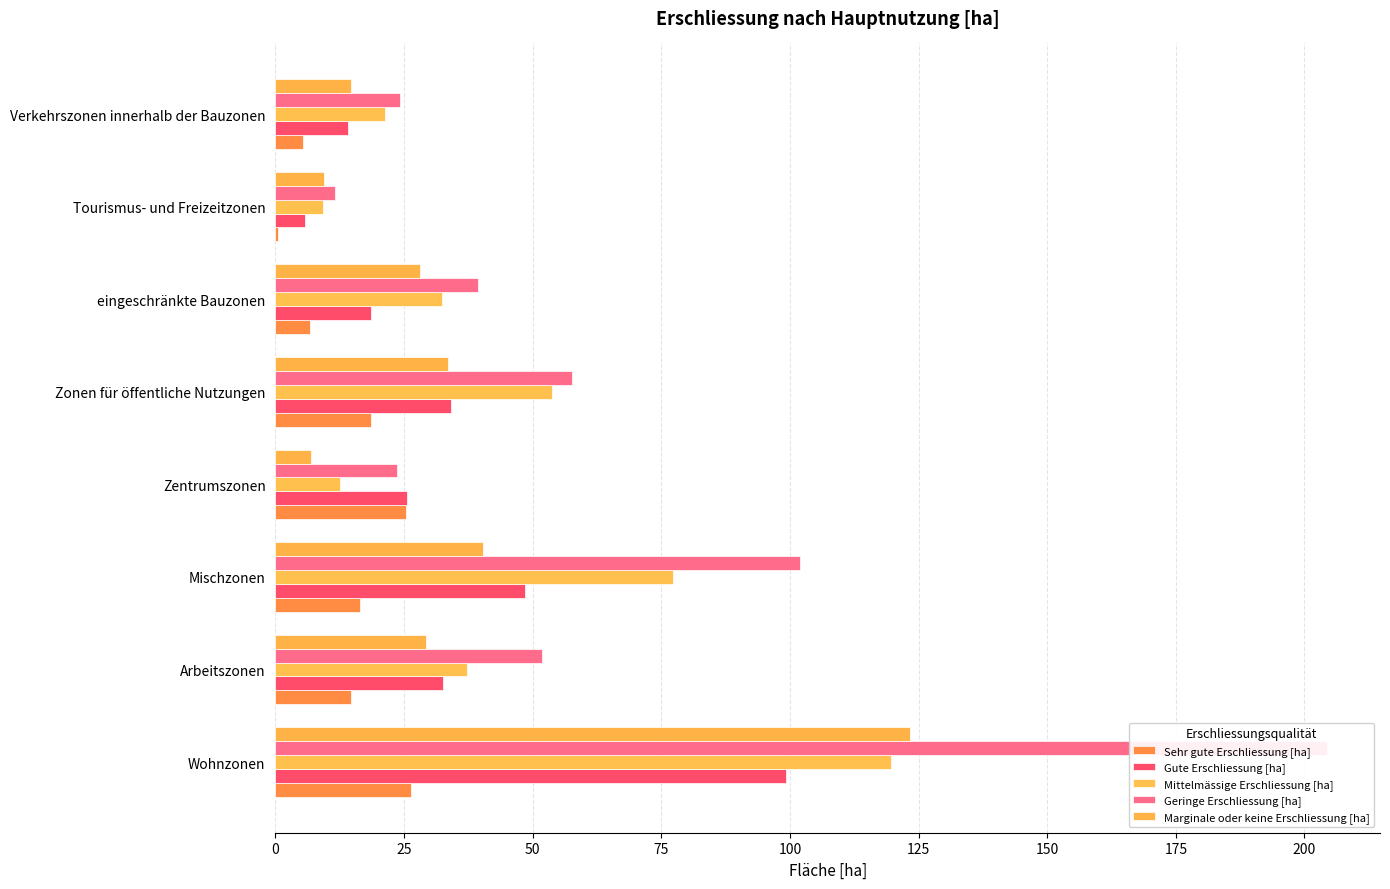

What is the maximum value shown in the chart?

204.4